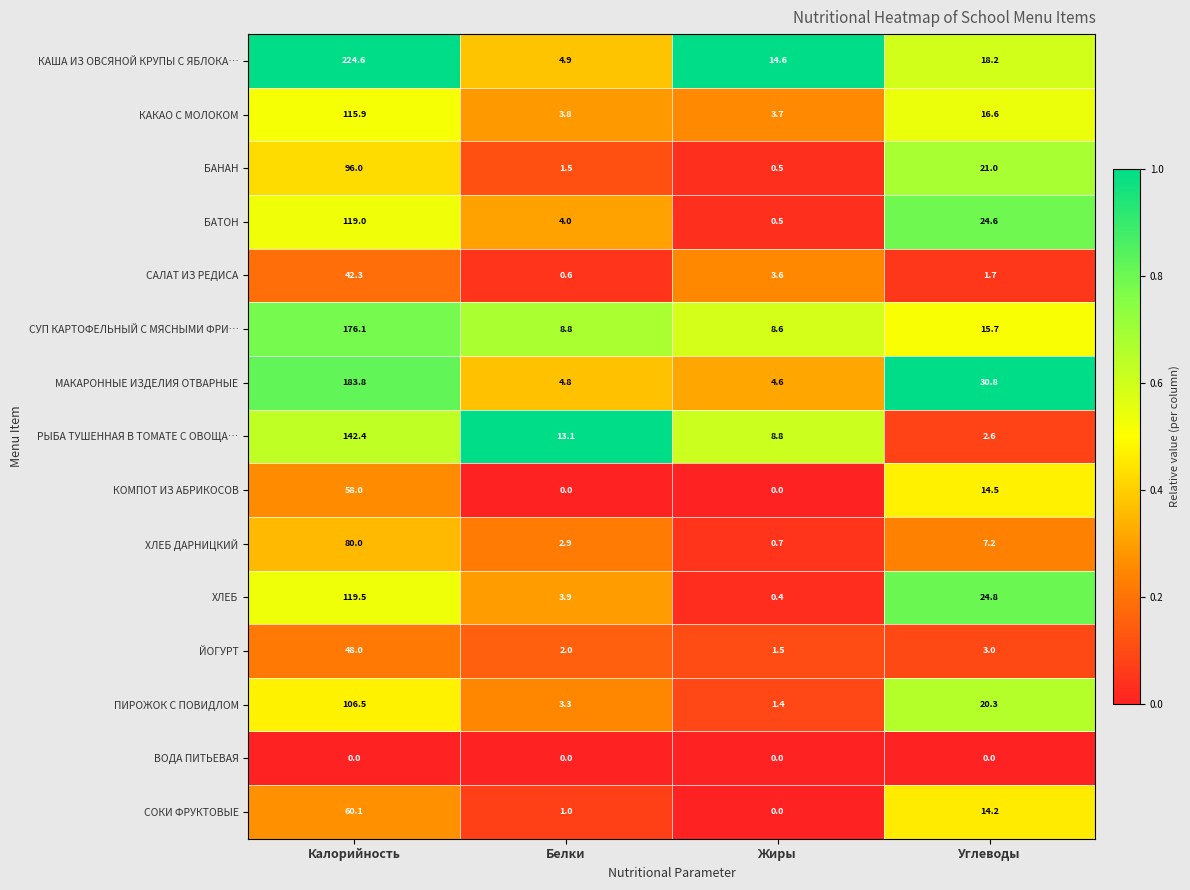

The value of КОМПОТ ИЗ АБРИКОСОВ at Жиры is 39.5. True or false?

False